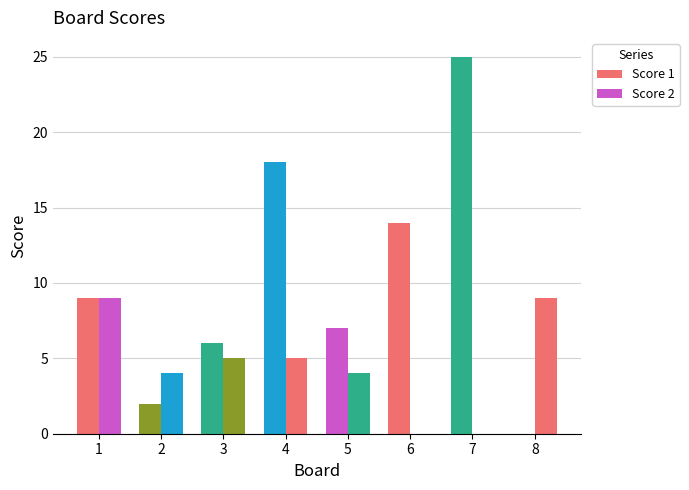

How many distinct data groups are displayed?

2